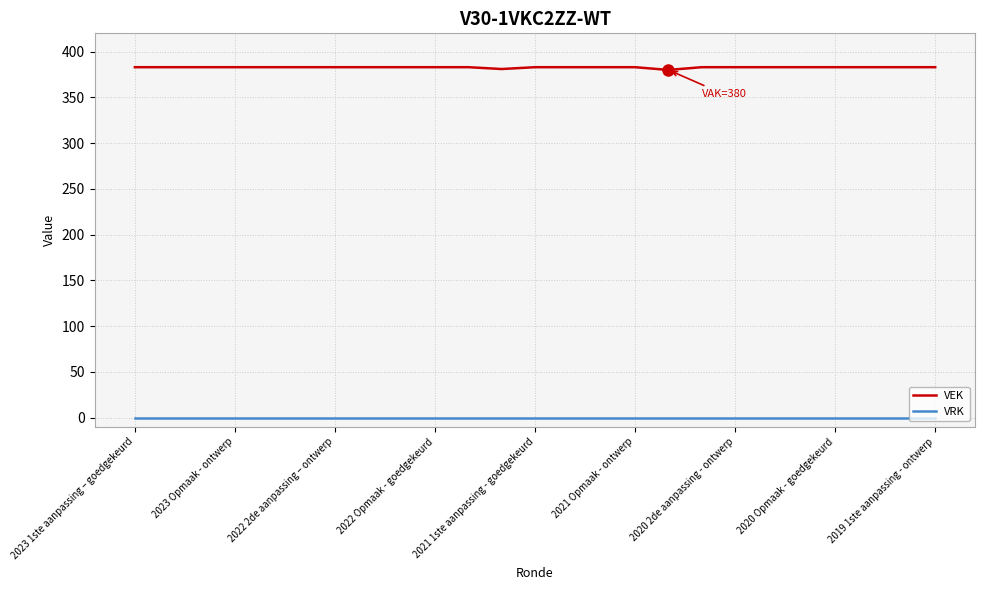

Rank the series by their average value, from lowest to highest.

VRK, VEK